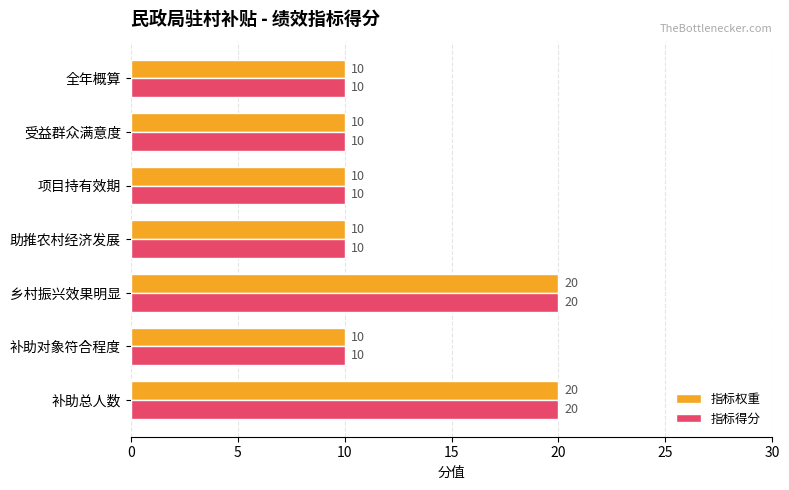

What is the sum of all 指标得分 values?

90